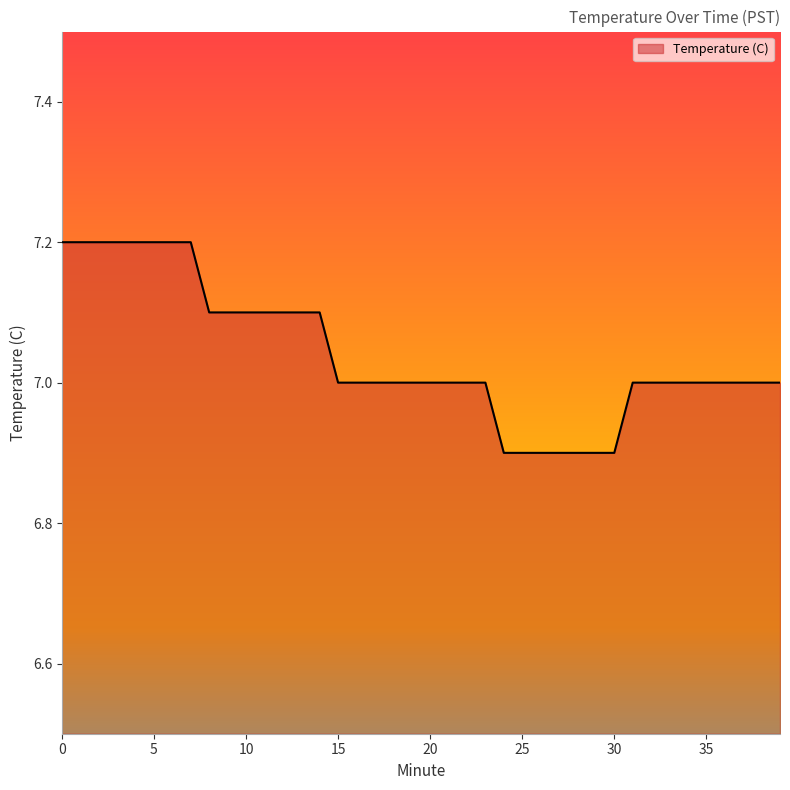

What is the minimum value shown in the chart?

6.9